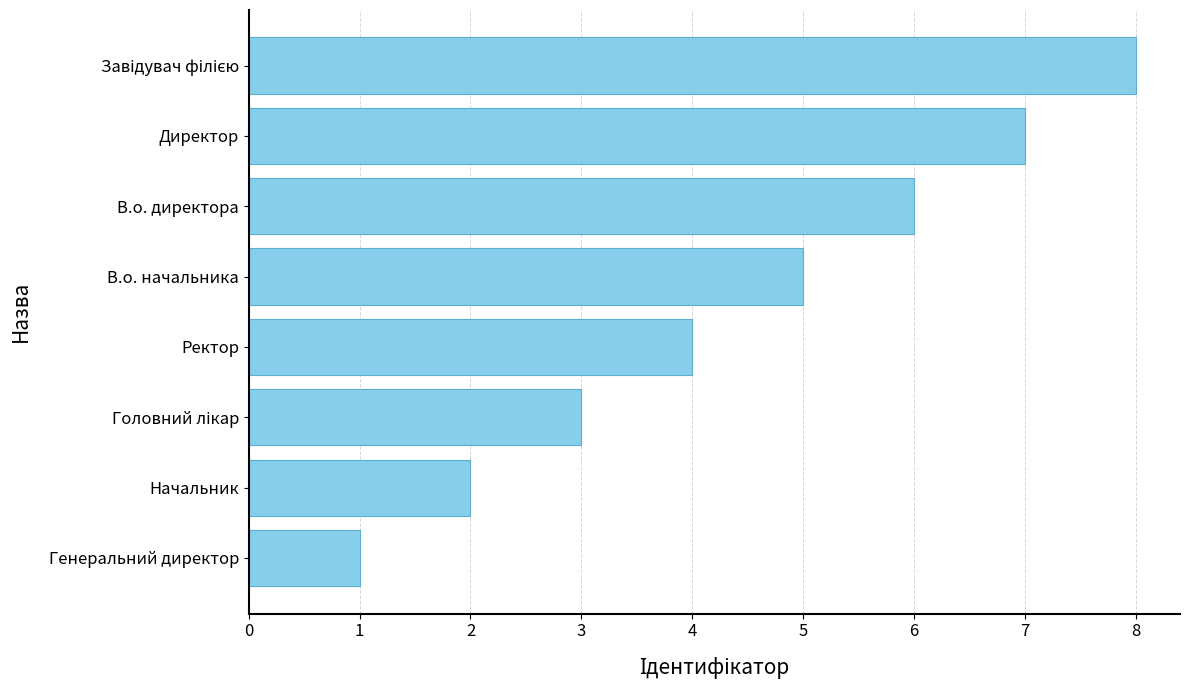

At which category does the chart reach its minimum across all series?

Генеральний директор